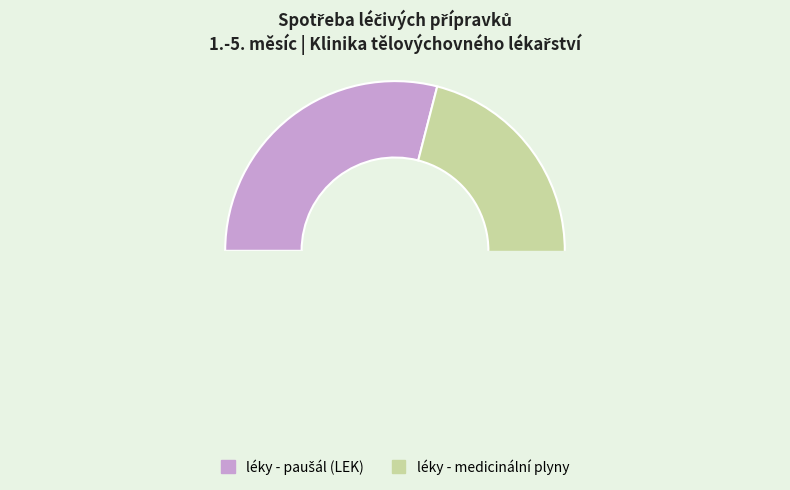

Which slice represents more than half of the pie?

léky - paušál (LEK)